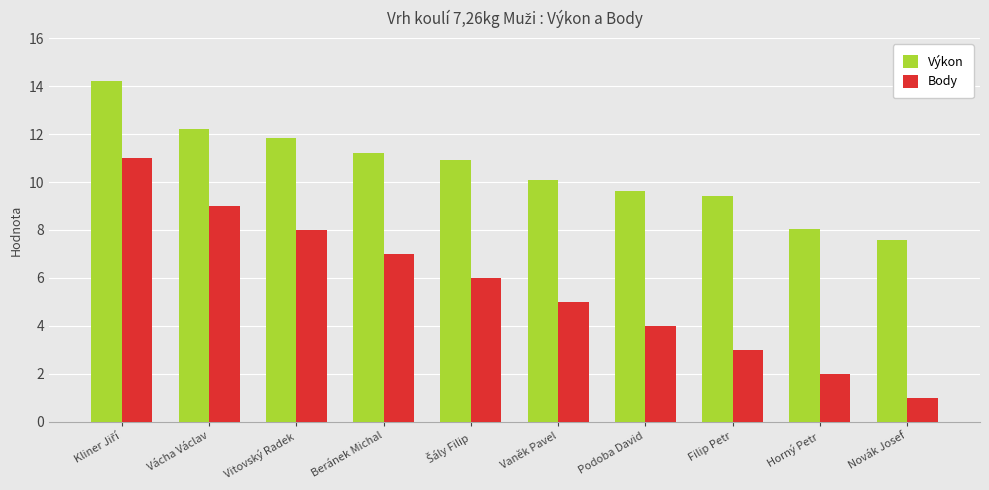

What is the value of the Body bar at the 10th from the left?

1.0